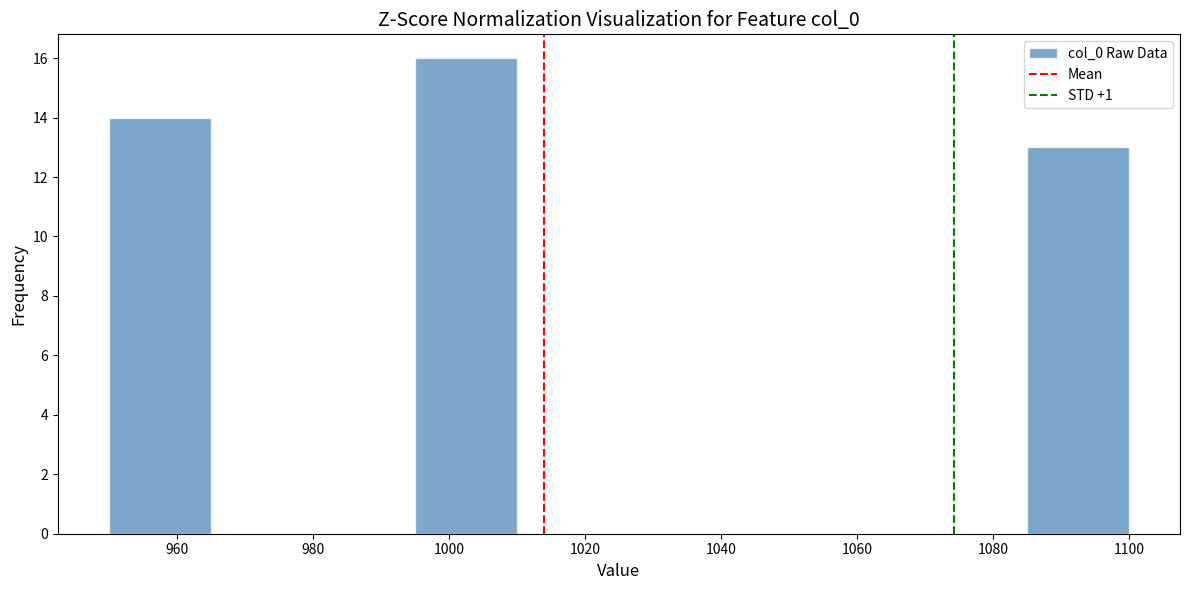

How tall is the bar that spans 1085 to 1100 on the x-axis? Neither the bar edges nor the heights are printed on the chart, so give them approximately, as read against the axes.

13